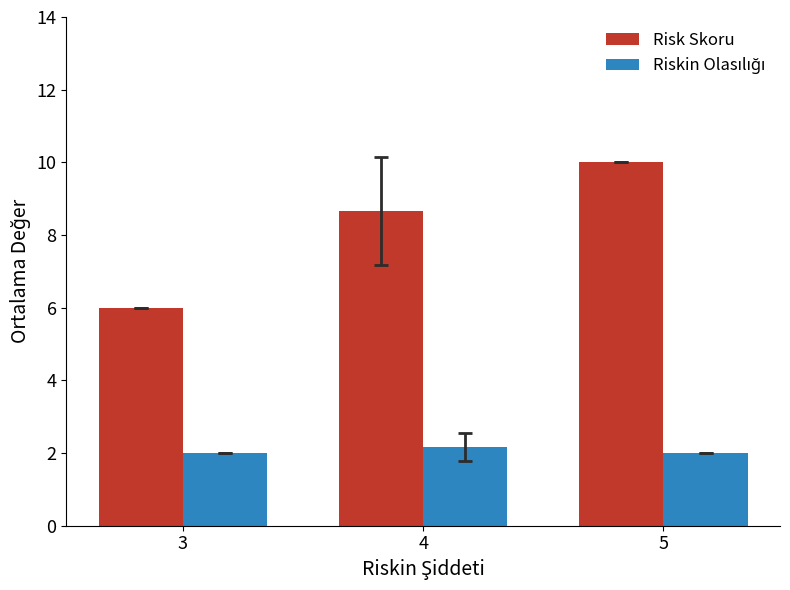

Between 4 and 5, which series saw the biggest shift?

Risk Skoru